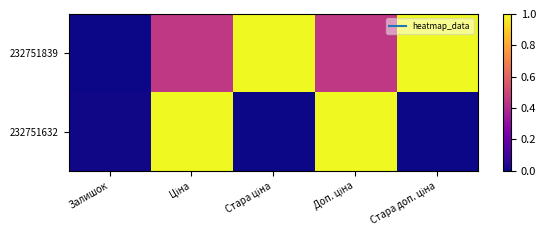

Reading left to right, transcribe all the data shown in this chart.

232751839: Залишок=0.0	Ціна=0.4	Стара ціна=1.0	Доп. ціна=0.5	Стара доп. ціна=1.0
232751632: Залишок=0.0	Ціна=1.0	Стара ціна=0.0	Доп. ціна=1.0	Стара доп. ціна=0.0